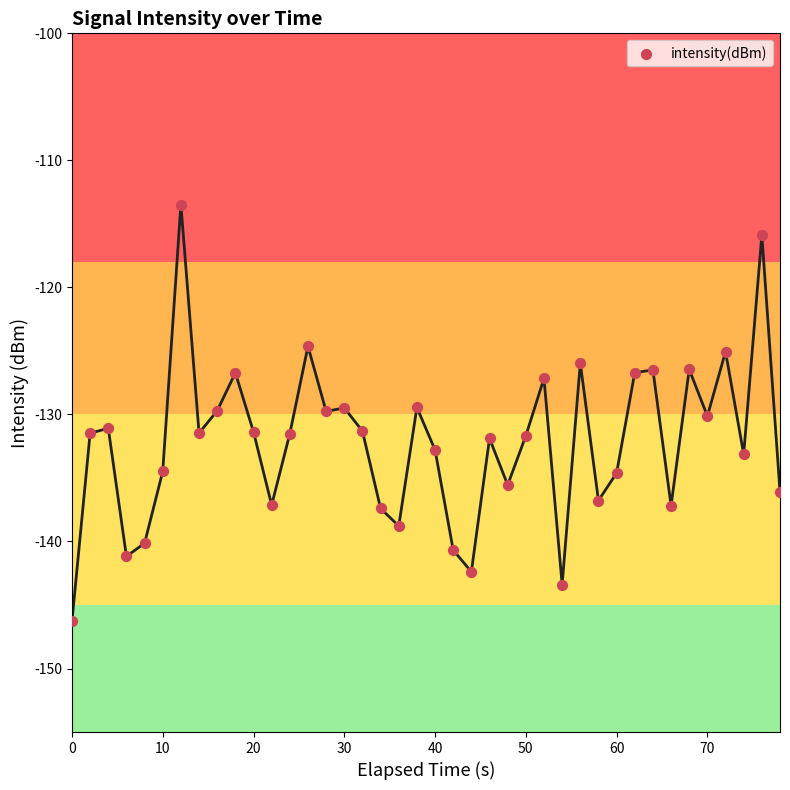

What is the range of Y values (max minus min)?

32.8